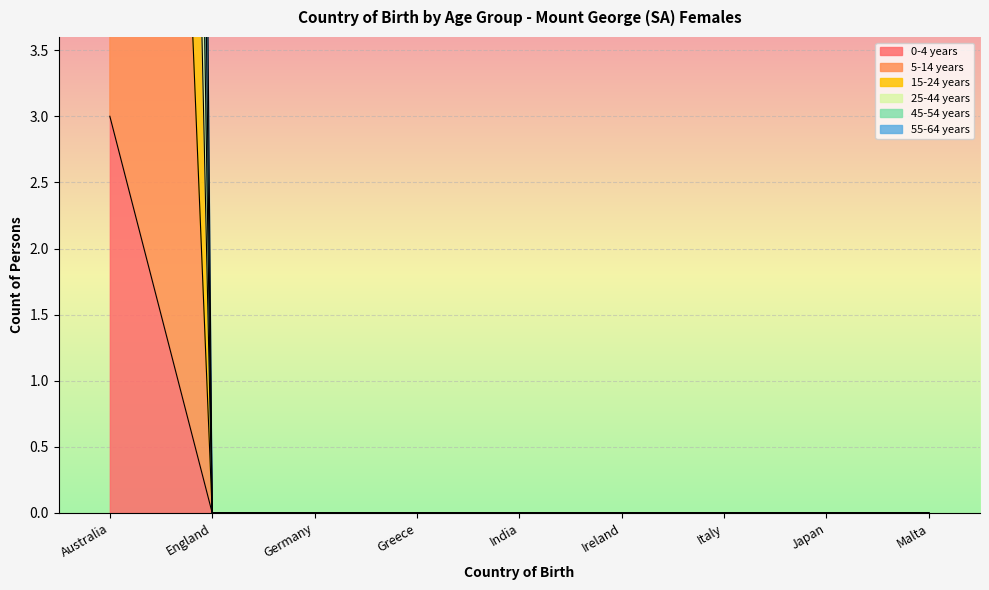

Between India and Greece, which is larger?

India